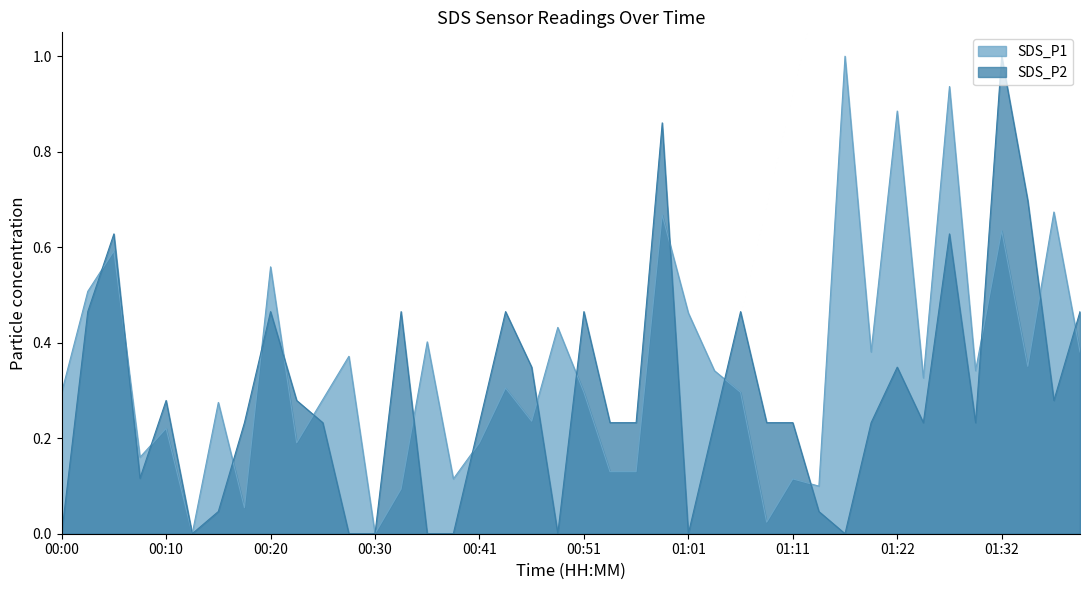

Rank the categories by SDS_P1 value from lowest to highest.

00:13, 00:30, 01:09, 00:18, 00:33, 01:14, 00:38, 01:11, 00:53, 00:56, 00:08, 00:23, 00:41, 00:10, 00:46, 00:15, 00:25, 00:00, 00:51, 01:06, 00:43, 01:24, 01:03, 01:30, 01:35, 00:28, 01:19, 01:40, 00:35, 00:48, 01:01, 00:03, 00:20, 00:05, 01:32, 00:59, 01:37, 01:22, 01:27, 01:17